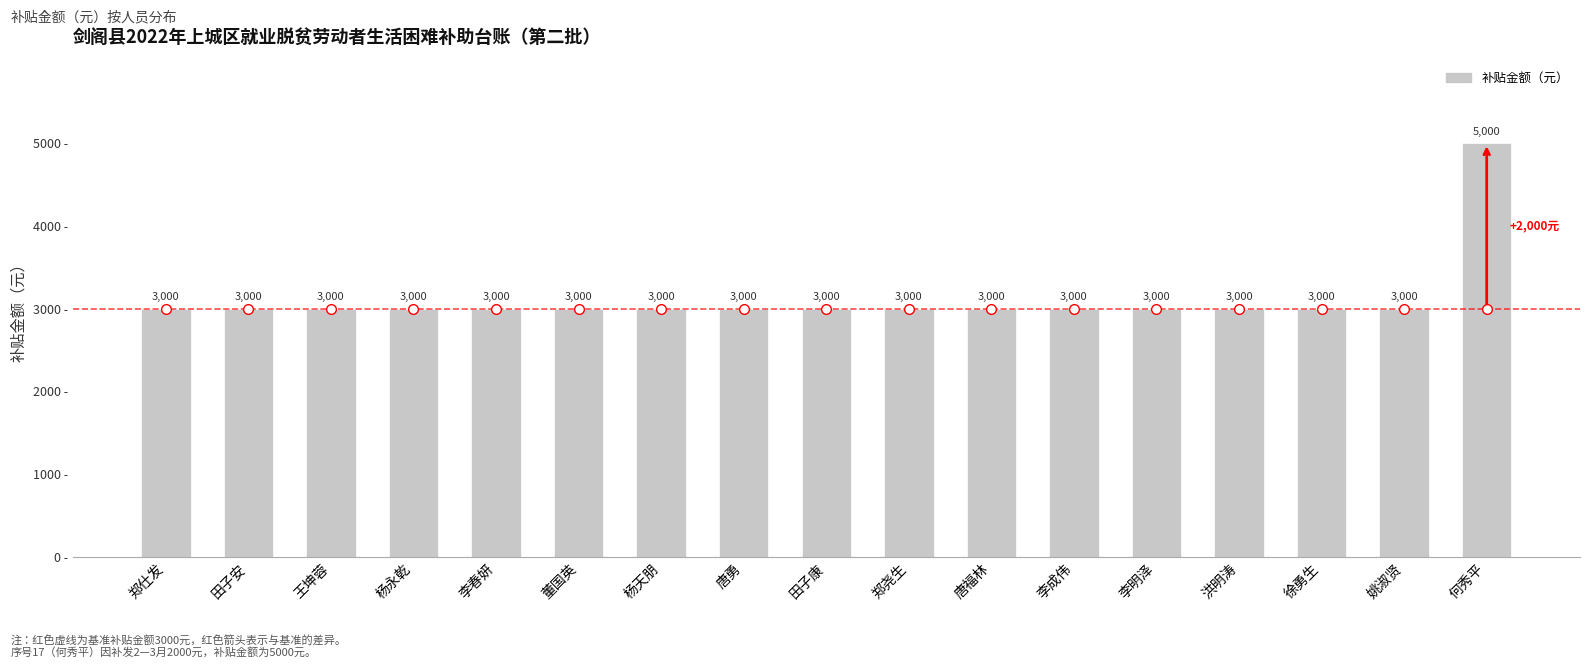

What is the sum of the values at 何秀平 and 田子康?

8000